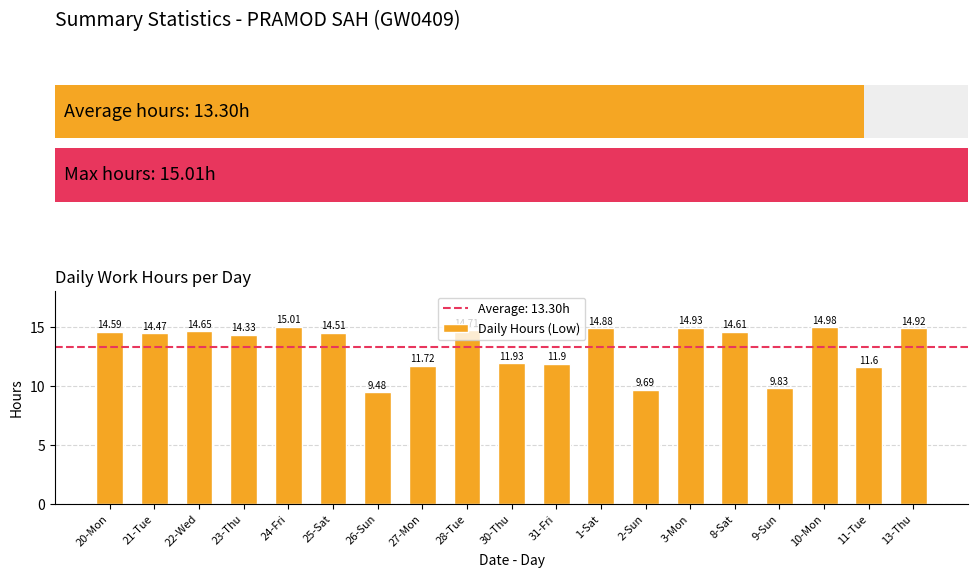

Reading left to right, what are all the values shown in this chart?

14.6	14.5	14.7	14.3	15.0	14.5	9.5	11.7	14.7	11.9	11.9	14.9	9.7	14.9	14.6	9.8	15.0	11.6	14.9